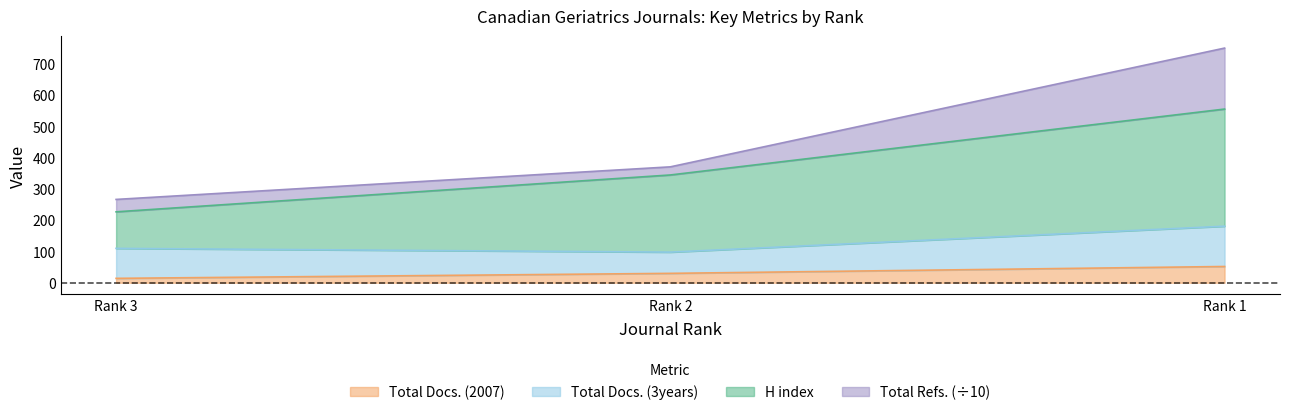

What are all the series names shown in the legend?

Total Docs. (2007), Total Docs. (3years), H index, Total Refs. (÷10)